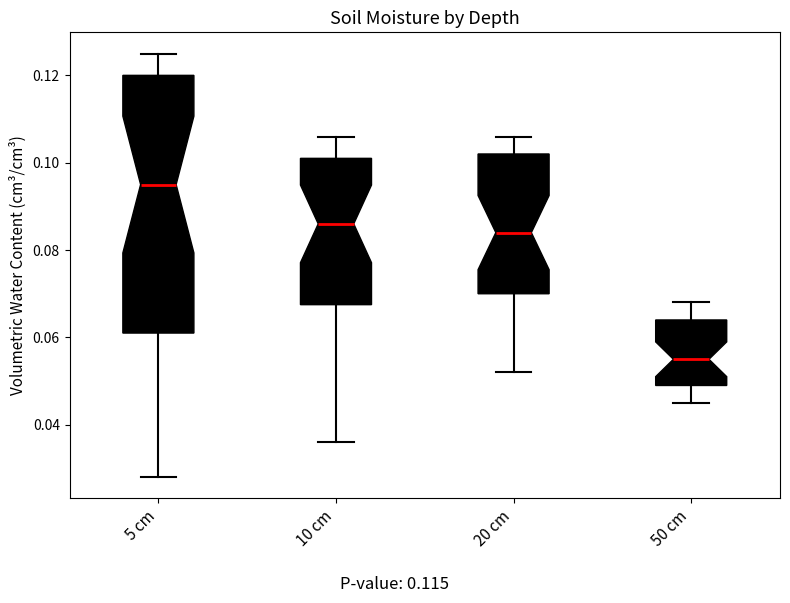

Reading left to right, transcribe this box plot: for each box, give where its median line is, the range the box spans, and where its two whiskers end, as read against the y-axis. The values are not printed on the chart, so give them approximately, as read against the axis.

5 cm: median 0.096, box 0.062 to 0.120, whiskers 0.028 to 0.126
10 cm: median 0.086, box 0.068 to 0.102, whiskers 0.036 to 0.106
20 cm: median 0.084, box 0.070 to 0.102, whiskers 0.052 to 0.106
50 cm: median 0.056, box 0.050 to 0.064, whiskers 0.046 to 0.068